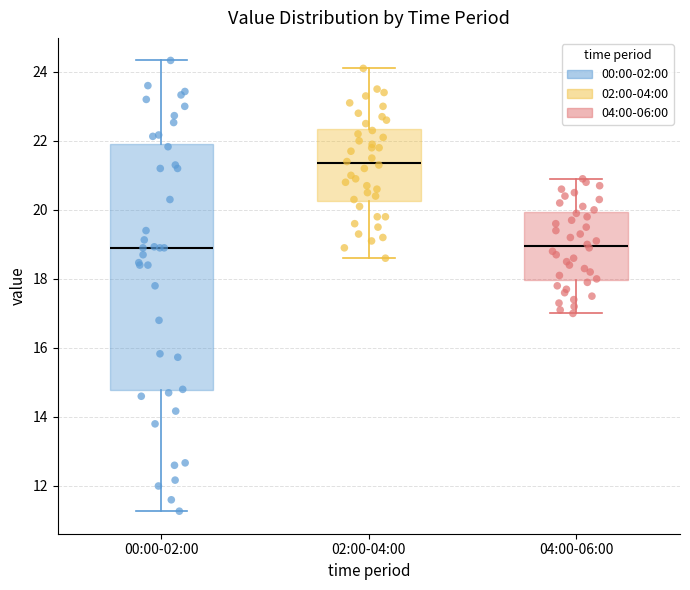

Reading left to right, read every box against the y-axis: the position of its median line, the range the box covers, and the ends of its whiskers. The values are not printed on the chart, so give them approximately, as read against the axis.

00:00-02:00: median 19.0, box 14.8 to 22.0, whiskers 11.2 to 24.4
02:00-04:00: median 21.4, box 20.2 to 22.4, whiskers 18.6 to 24.2
04:00-06:00: median 19.0, box 18.0 to 20.0, whiskers 17.0 to 21.0